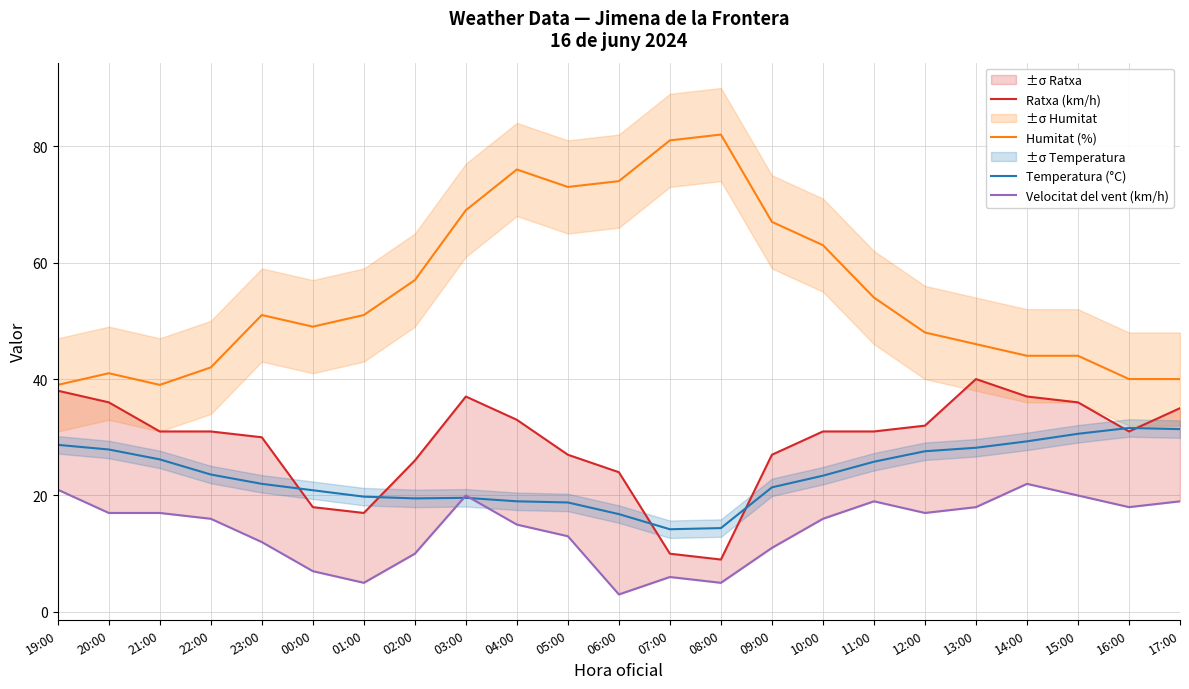

What is the sum of the Ratxa (km/h) values at 20:00 and 01:00?

53.0